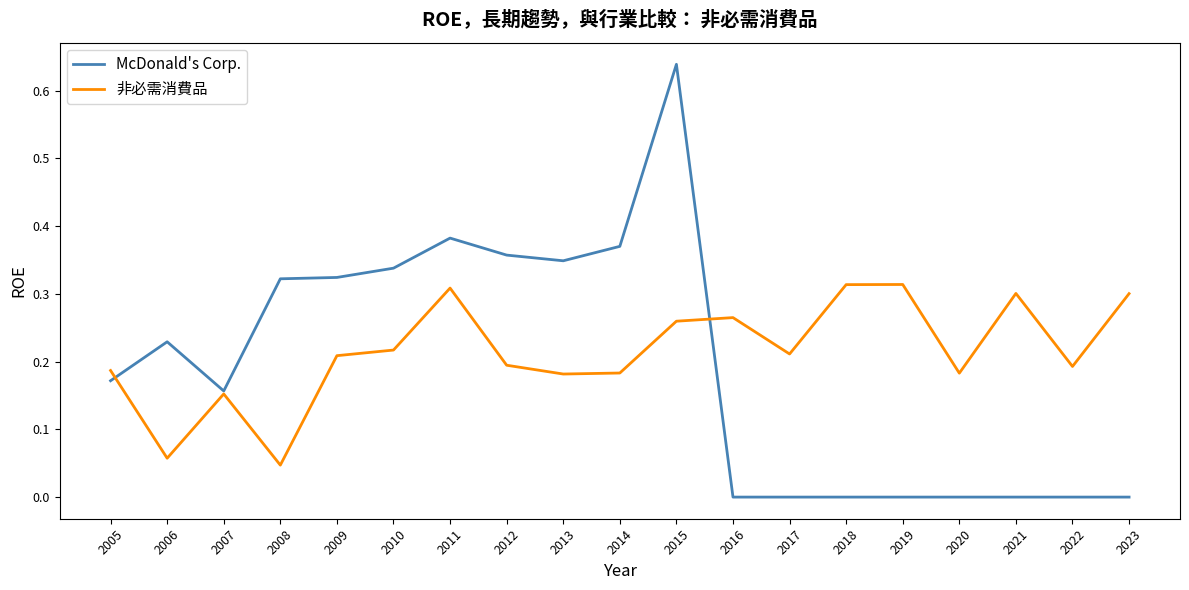

Where do McDonald's Corp. and 非必需消費品 first cross each other?

2005 and 2006